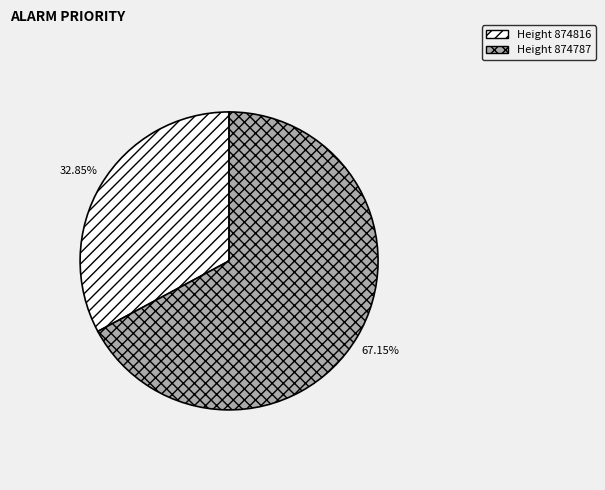

Is there a majority slice in this chart?

Yes